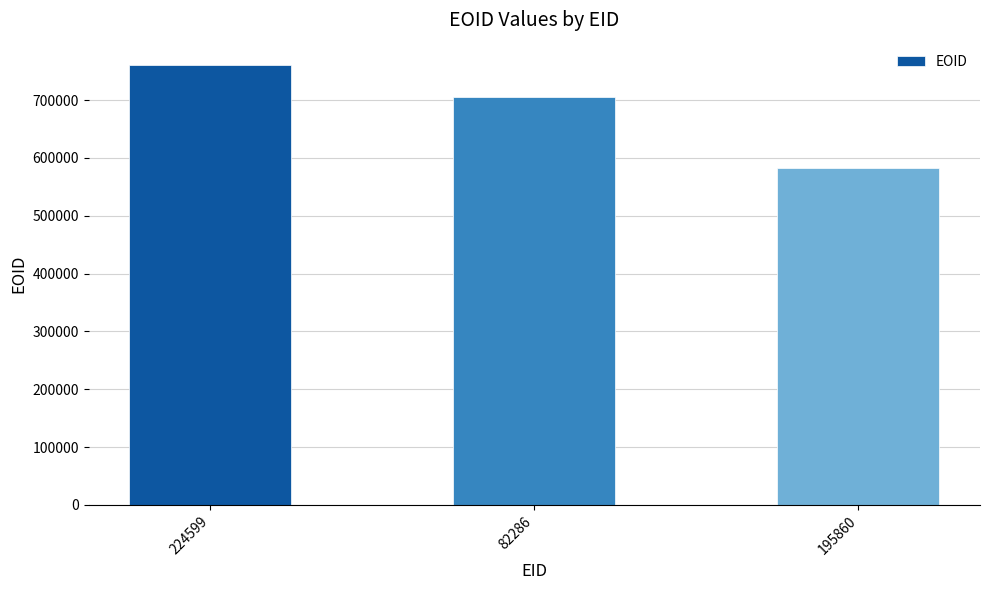

What is the average value?

682798